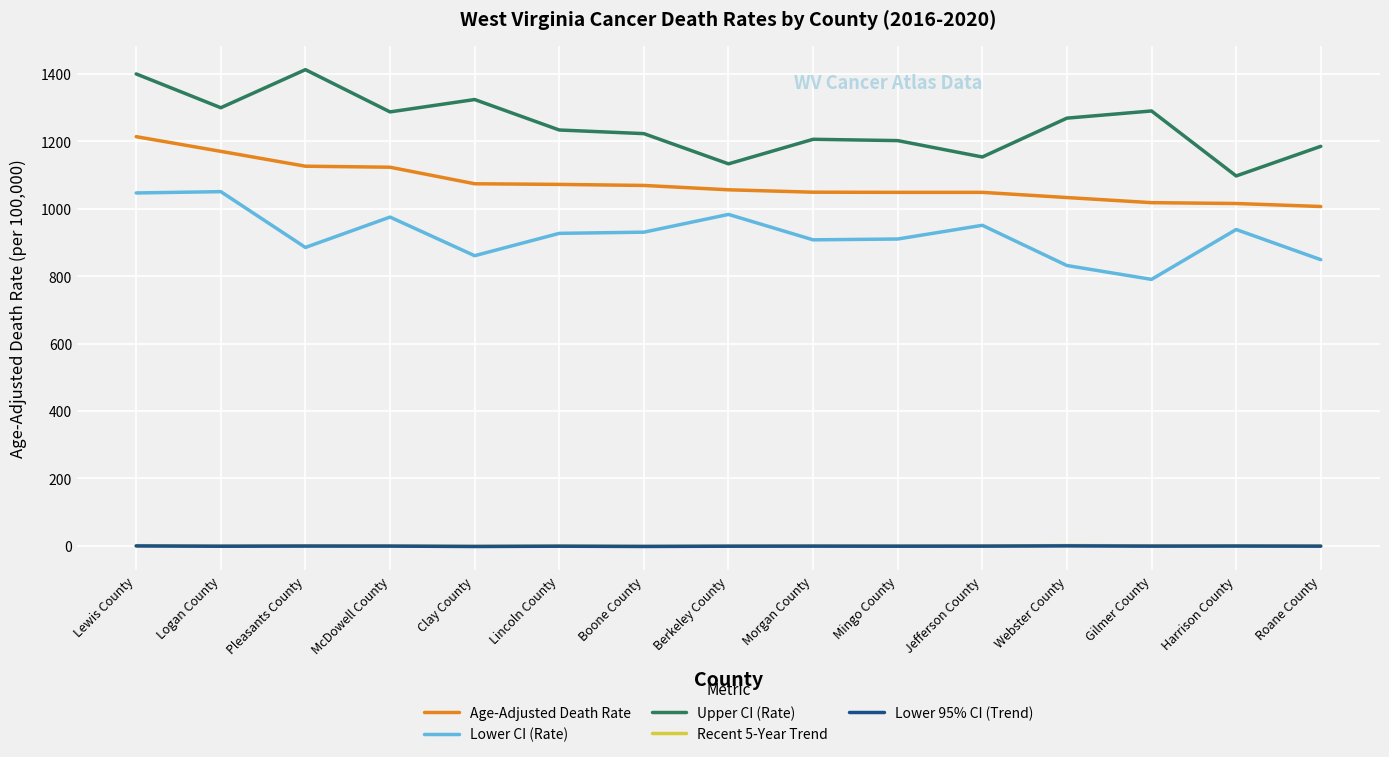

True or false: Age-Adjusted Death Rate and Lower CI (Rate) intersect in this chart.

False